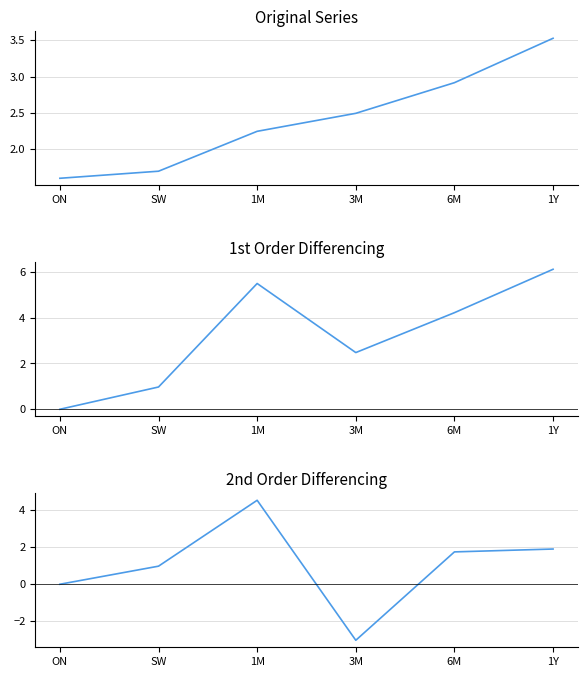

At which label is 2nd Order Diff closest to 0?

ON